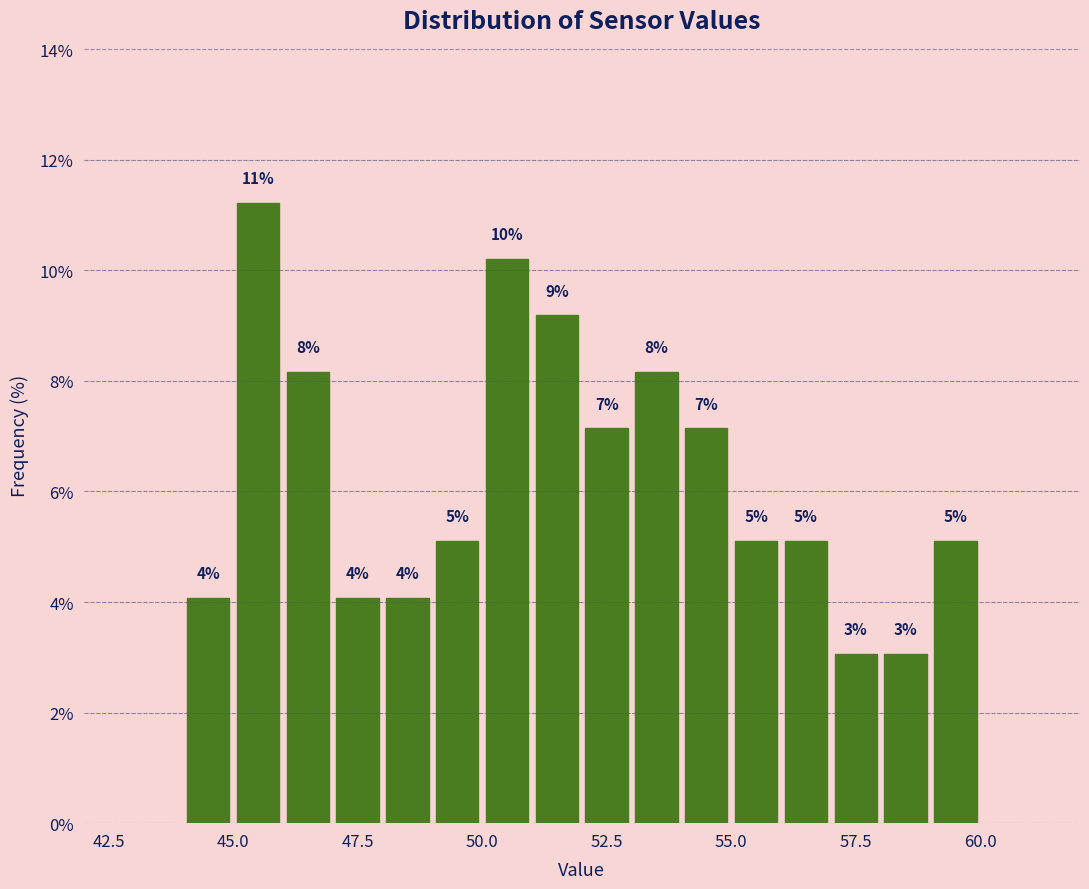

Read against the x-axis, roughly where is the centre of the tallest bar?

45.5